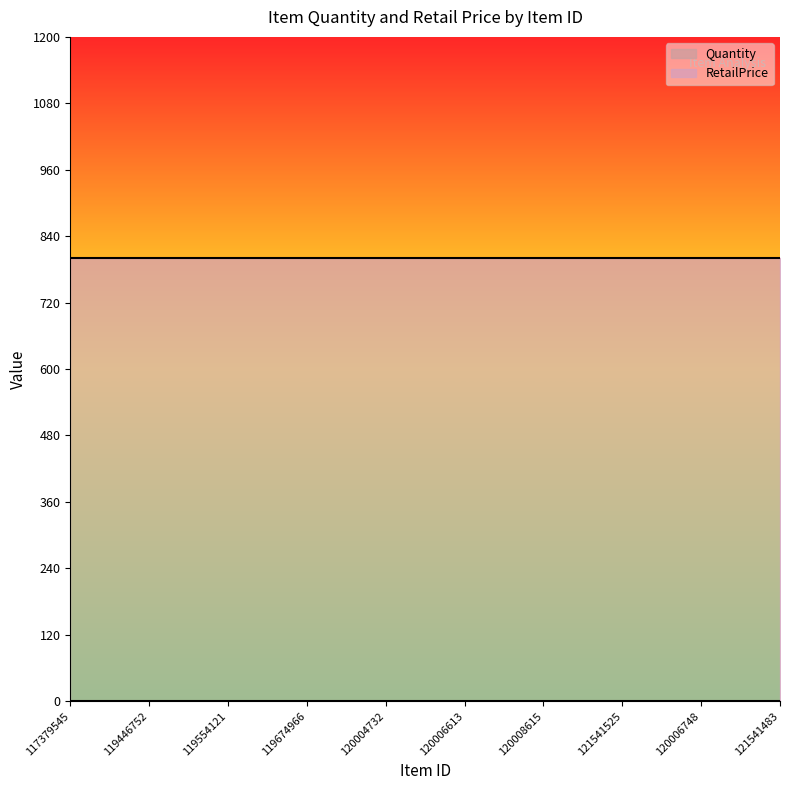

Which category has the lowest value across all series?

117379545